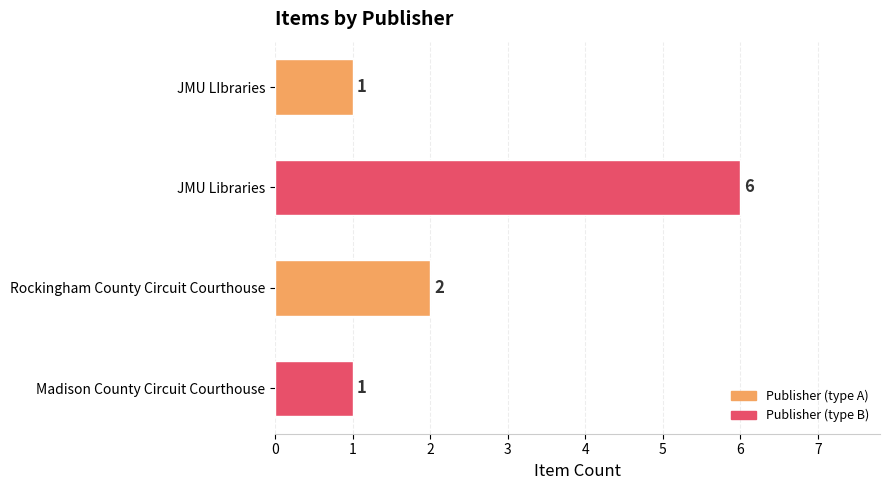

What position from the top is JMU Libraries?

2